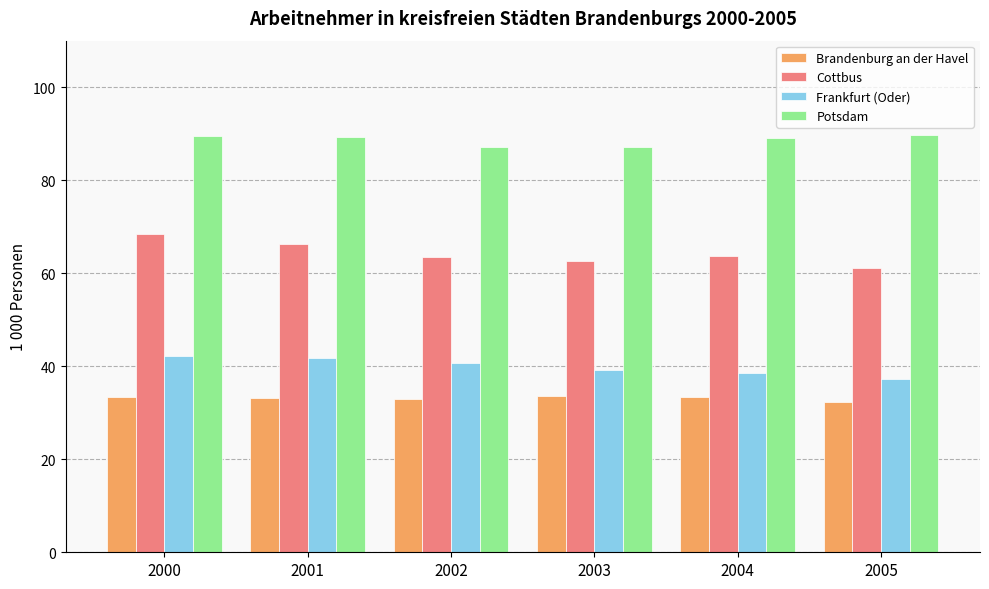

At how many categories does at least one series exceed 47?

6